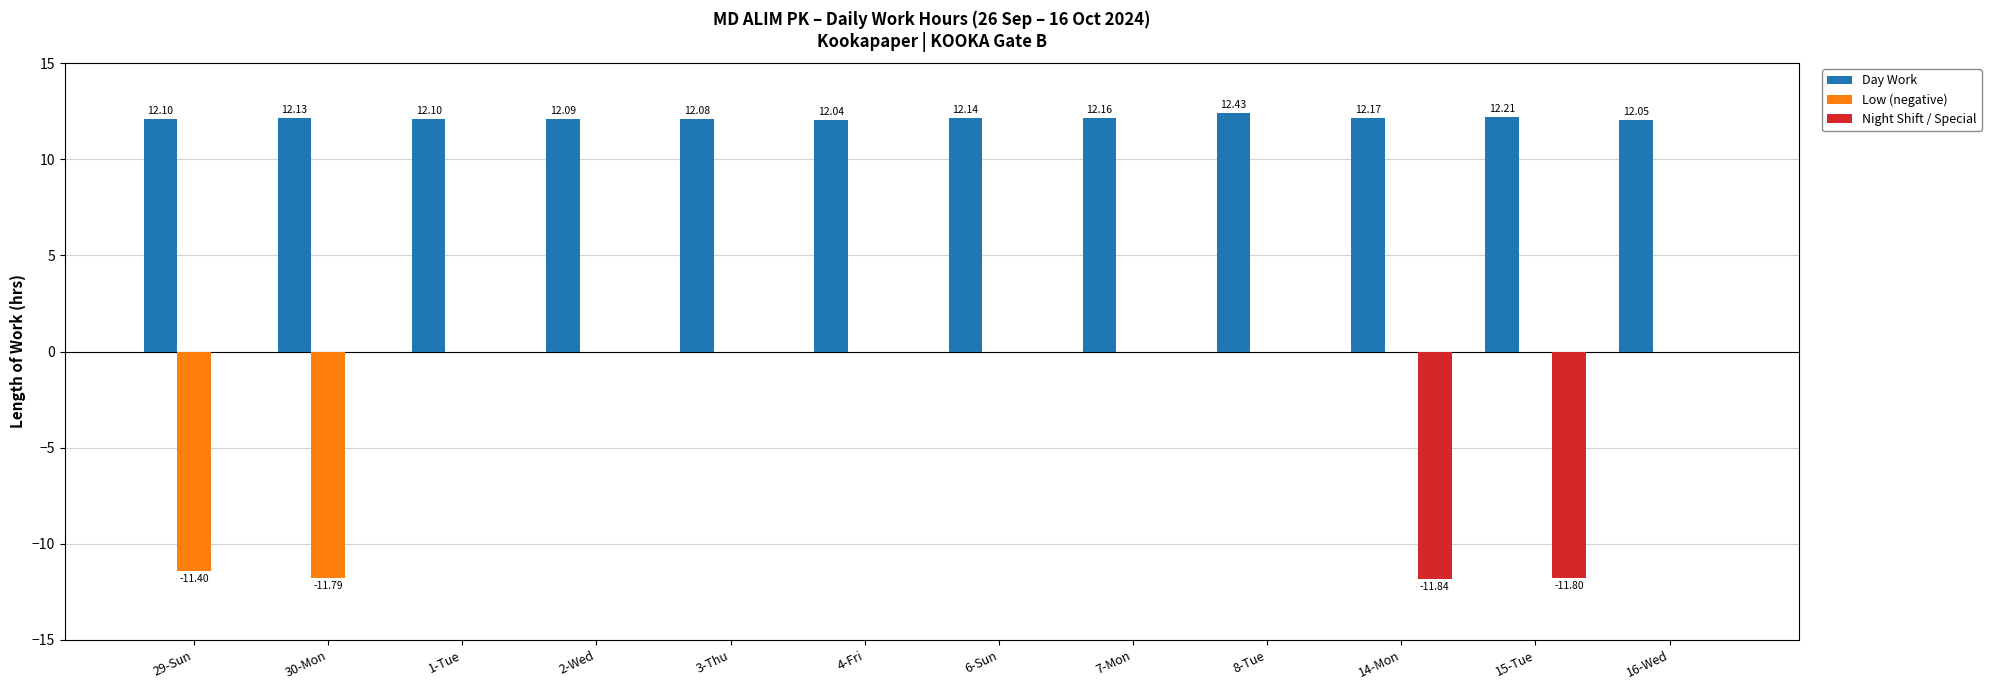

What is the sum of all Day Work values?

145.7